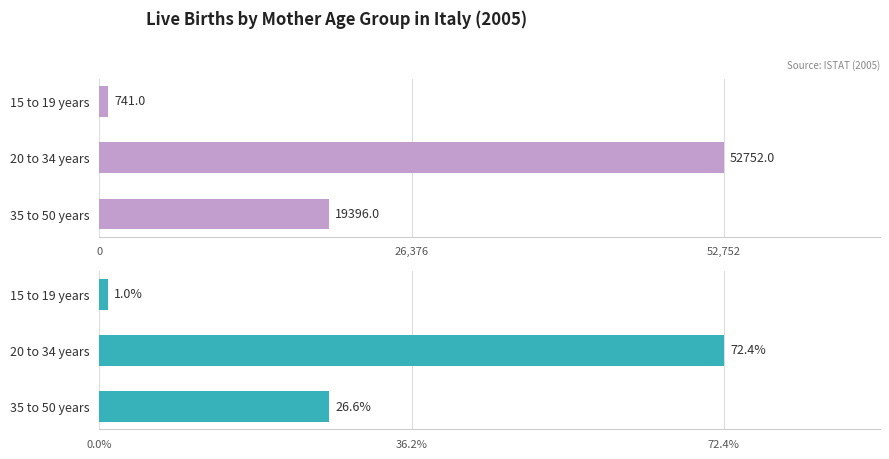

Are the bars grouped side by side (vs. stacked)?

No